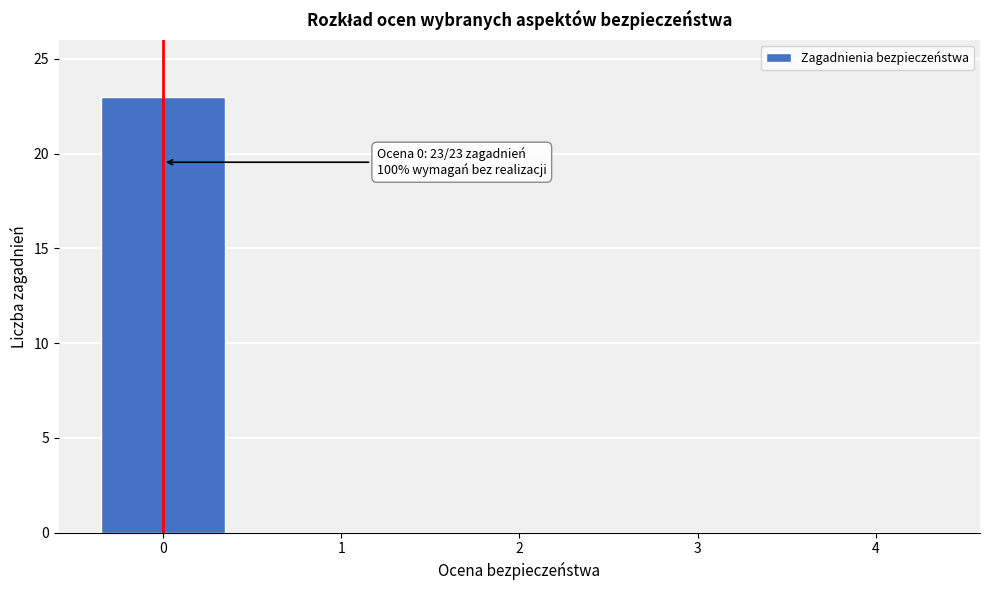

Reading right to left, what are all the values shown in this chart?

4=0	3=0	2=0	1=0	0=23